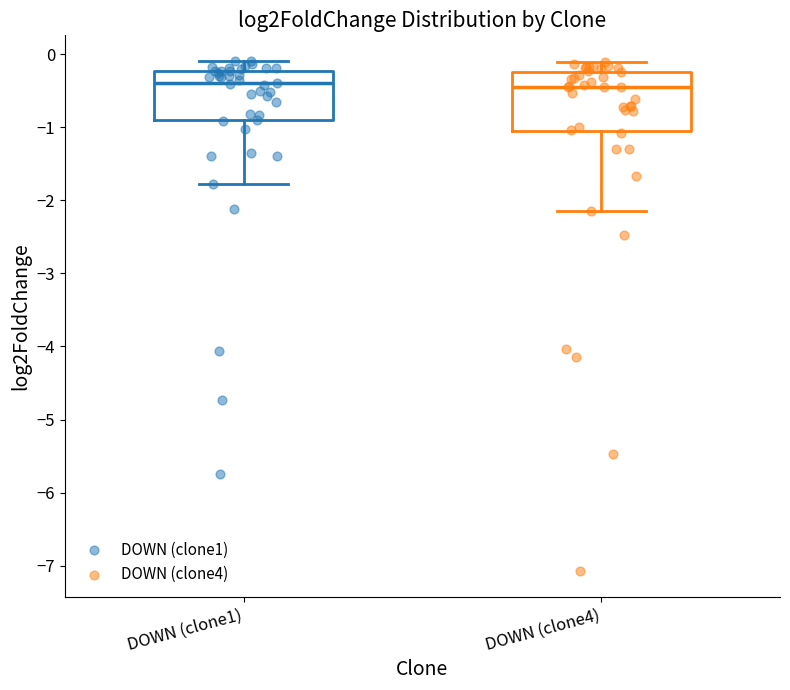

Where is the lower edge of the box for DOWN (clone4) on the y-axis? The values are not printed on the chart, so give them approximately, as read against the axis.

-1.0